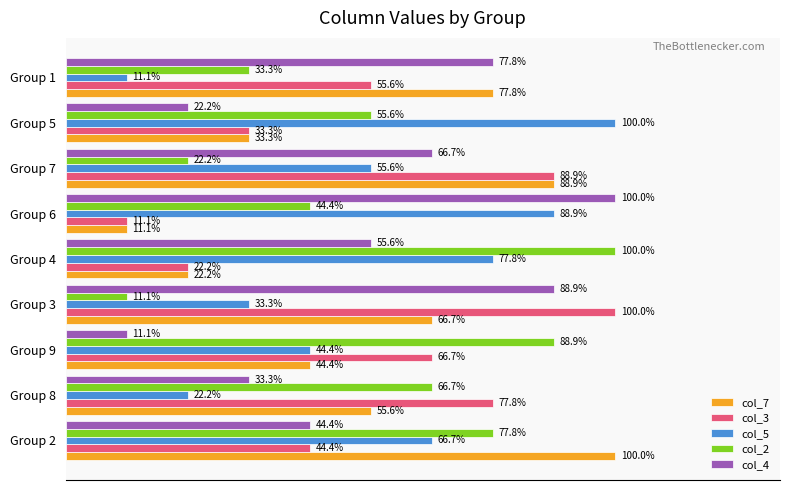

Where is col_2 nearest to the value 55?

Group 5